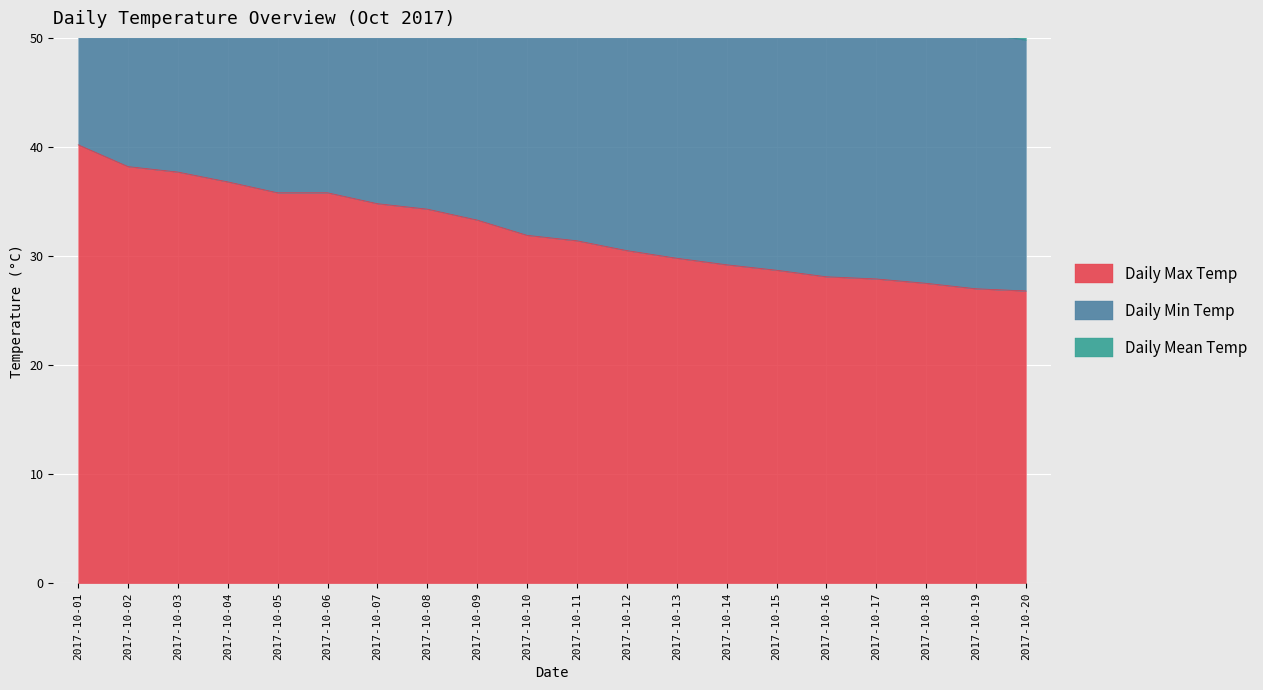

True or false: Daily Mean Temp has more than 1 interior local peaks.

False